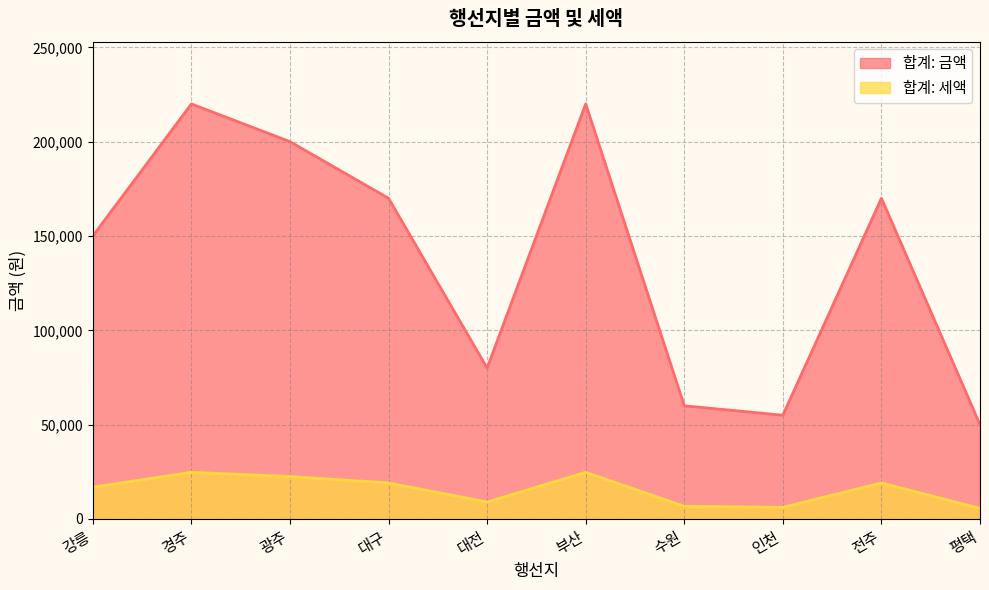

Where is the first local maximum for 합계: 금액?

경주